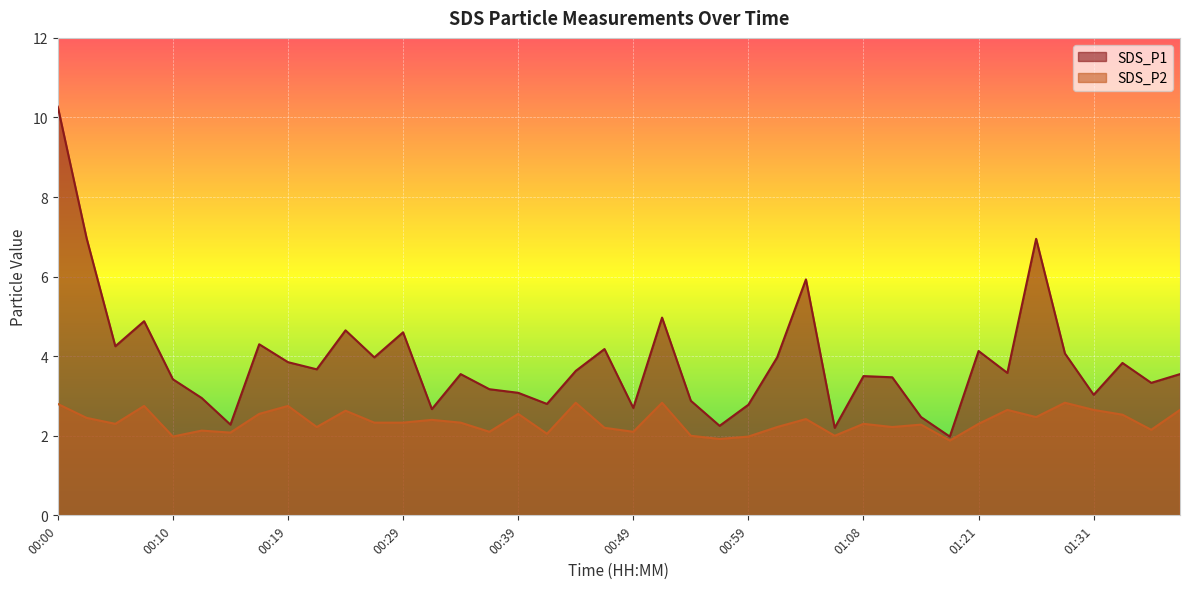

Read the SDS_P2 value at 01:16.

1.9